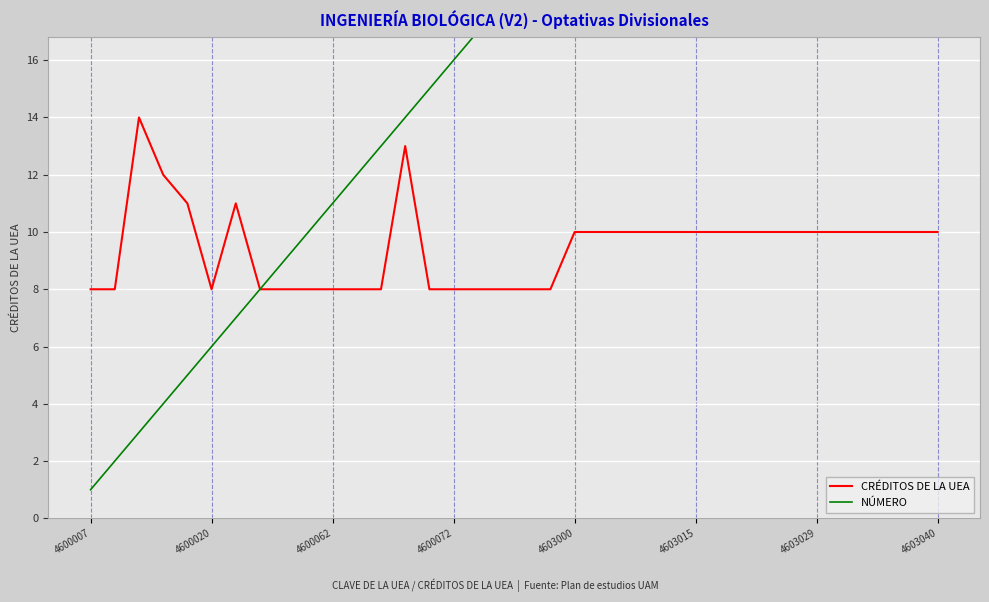

How many interior local valleys does the CRÉDITOS DE LA UEA series have?

1